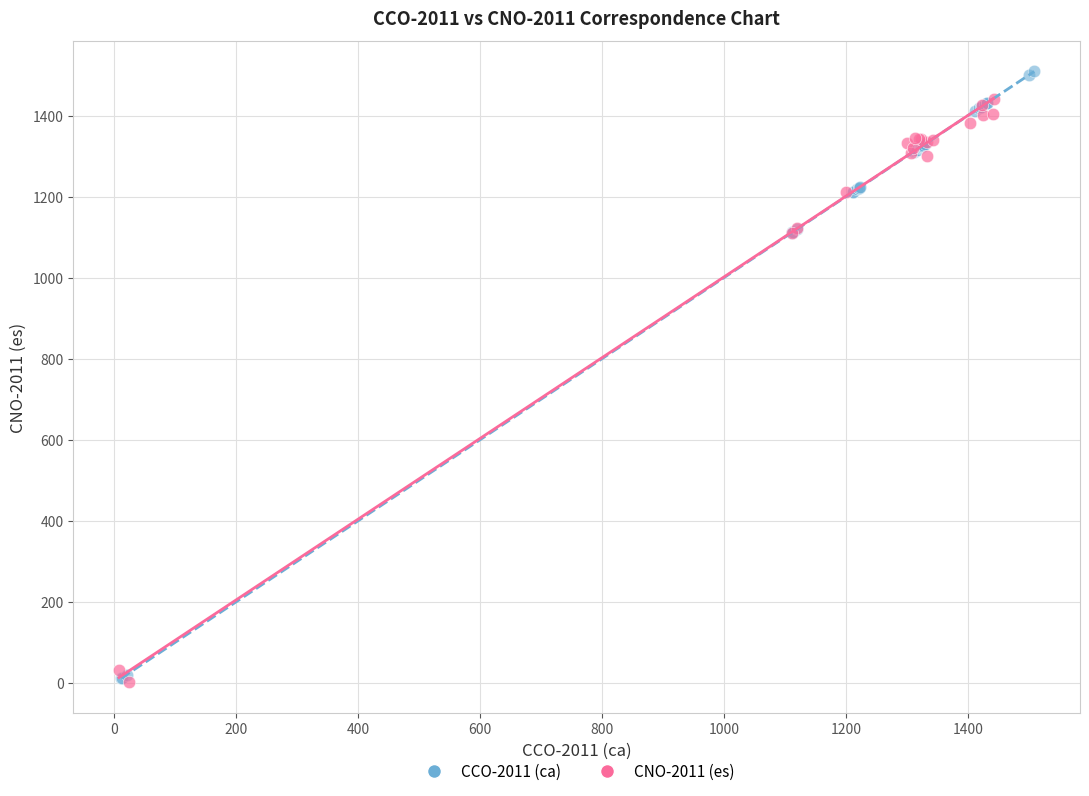

Which series reaches the maximum Y coordinate?

CCO-2011 (ca)